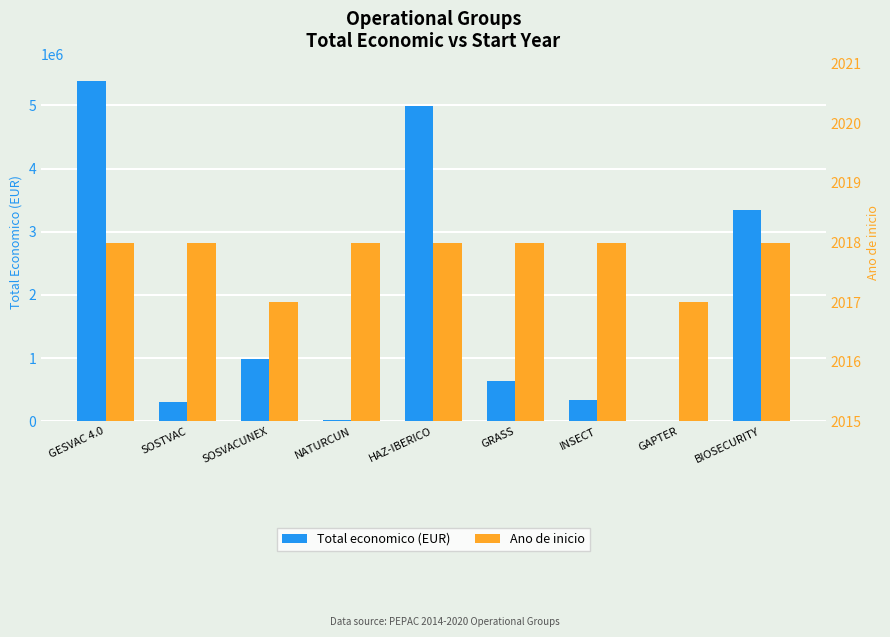

Reading left to right, what are all the values shown in this chart?

Total economico (EUR): 5390598	311553	987684	19478	4995722	641336	344243	9000	3342252
Ano de inicio: 2018	2018	2017	2018	2018	2018	2018	2017	2018